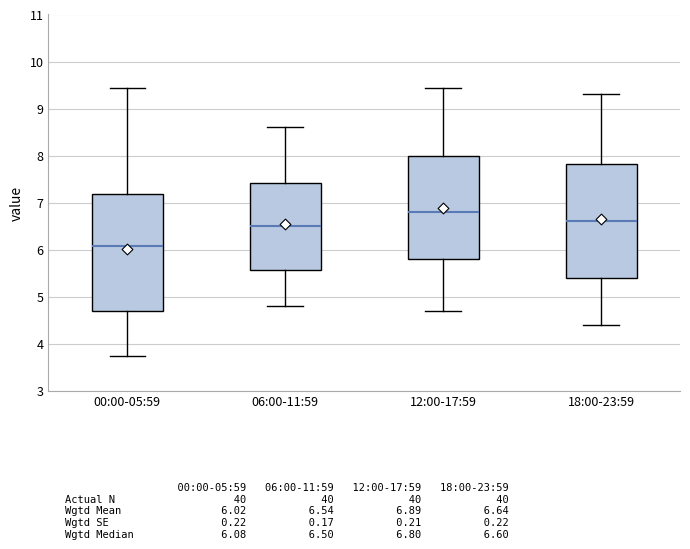

Reading left to right, read every box against the y-axis: the position of its median line, the range the box covers, and the ends of its whiskers. The values are not printed on the chart, so give them approximately, as read against the axis.

00:00-05:59: median 6.1, box 4.7 to 7.2, whiskers 3.7 to 9.4
06:00-11:59: median 6.5, box 5.6 to 7.4, whiskers 4.8 to 8.6
12:00-17:59: median 6.8, box 5.8 to 8.0, whiskers 4.7 to 9.4
18:00-23:59: median 6.6, box 5.4 to 7.8, whiskers 4.4 to 9.3